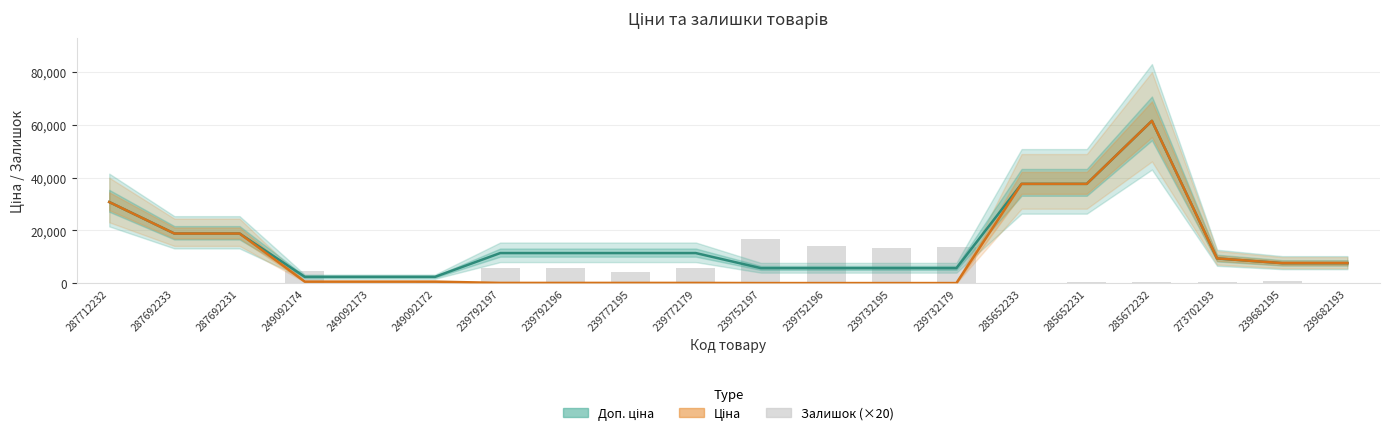

What is the value of the Доп. ціна bar at the 12th from the left?

5705.0